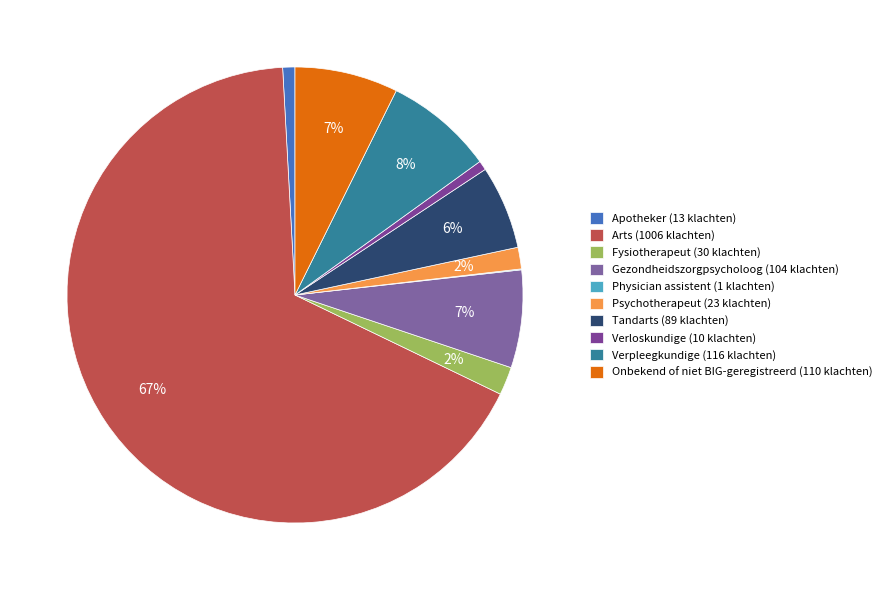

To the nearest percent, what portion does Psychotherapeut represent?

2%